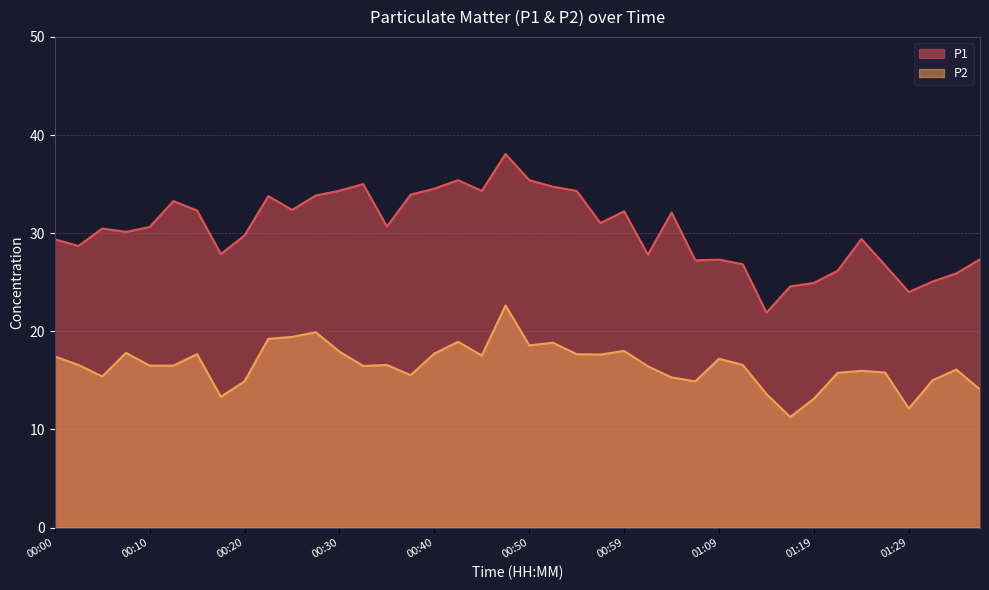

True or false: P1 and P2 intersect in this chart.

False